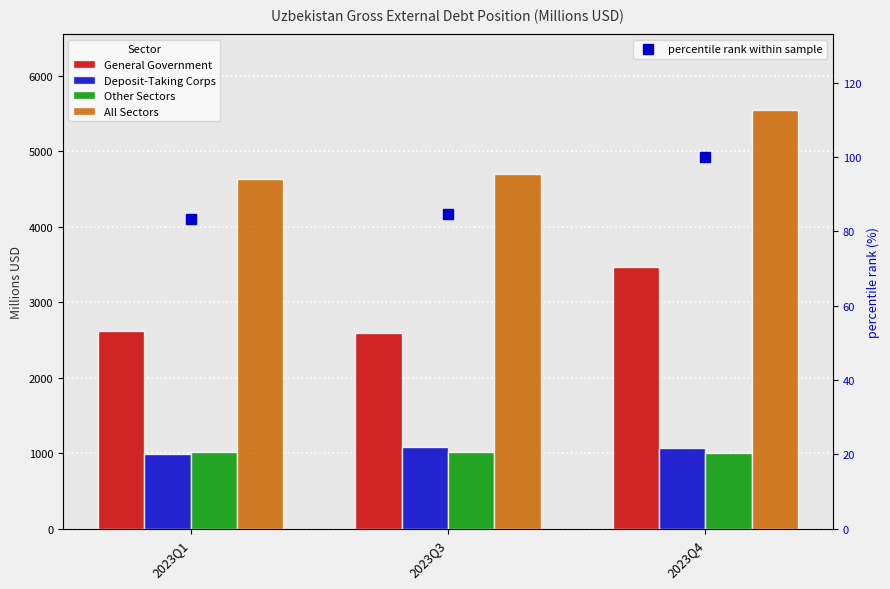

Does the chart contain stacked bars?

No